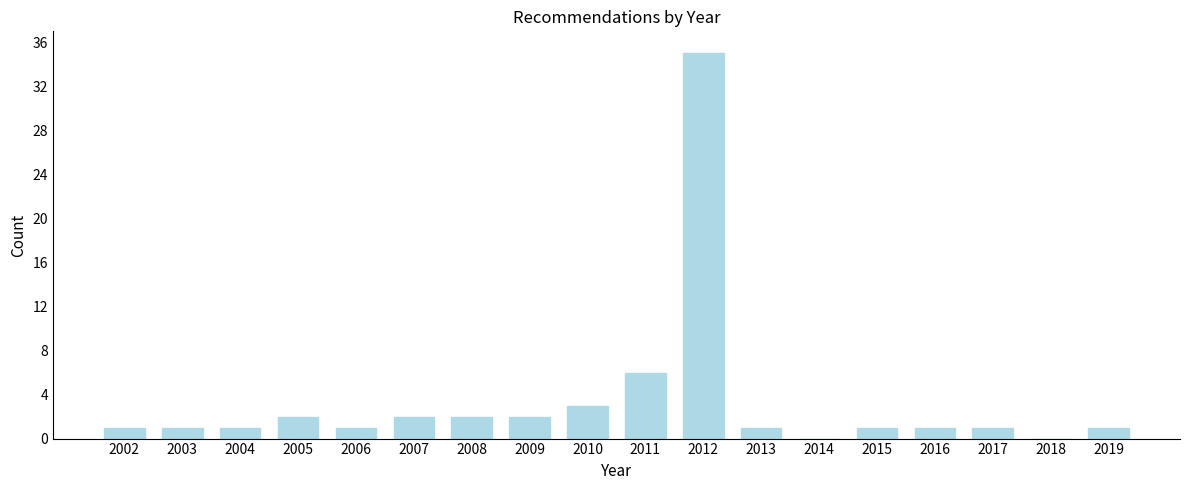

Reading right to left, extract all data points from this chart.

2019=1	2018=0	2017=1	2016=1	2015=1	2014=0	2013=1	2012=35	2011=6	2010=3	2009=2	2008=2	2007=2	2006=1	2005=2	2004=1	2003=1	2002=1